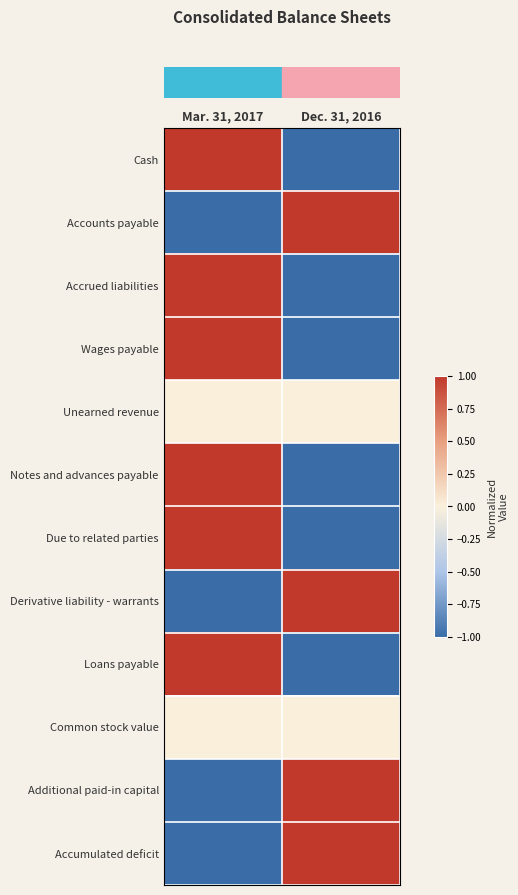

Between Mar. 31, 2017 and Dec. 31, 2016, which is larger?

Mar. 31, 2017